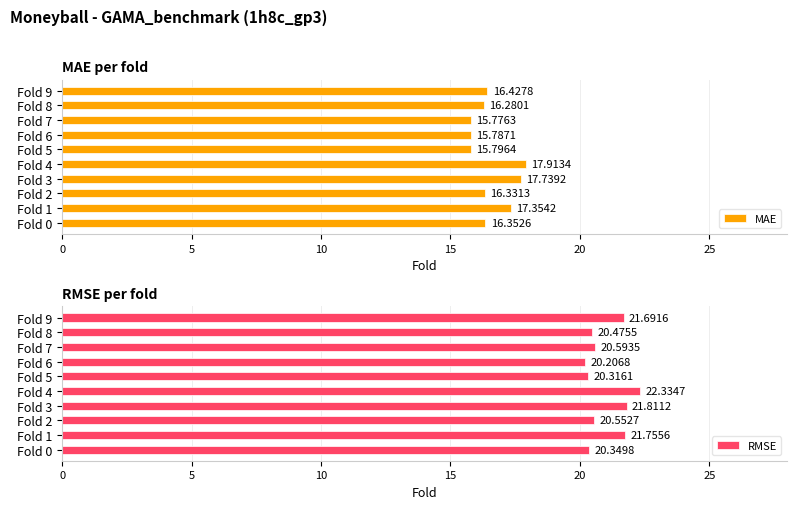

Reading left to right, what are all the values shown in this chart?

MAE: 16.4	17.4	16.3	17.7	17.9	15.8	15.8	15.8	16.3	16.4
RMSE: 20.3	21.8	20.6	21.8	22.3	20.3	20.2	20.6	20.5	21.7